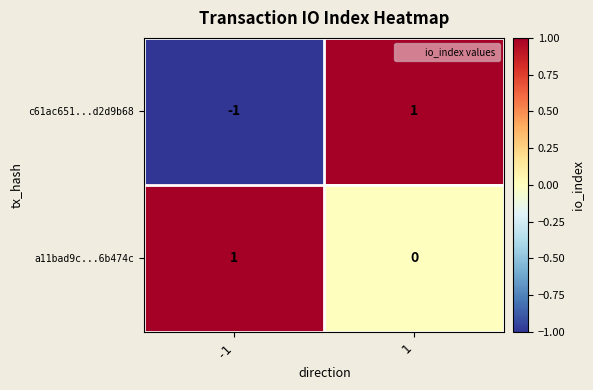

Reading left to right, extract all data points from this chart.

c61ac651...d2d9b68: -1	1
a11bad9c...6b474c: 1	0